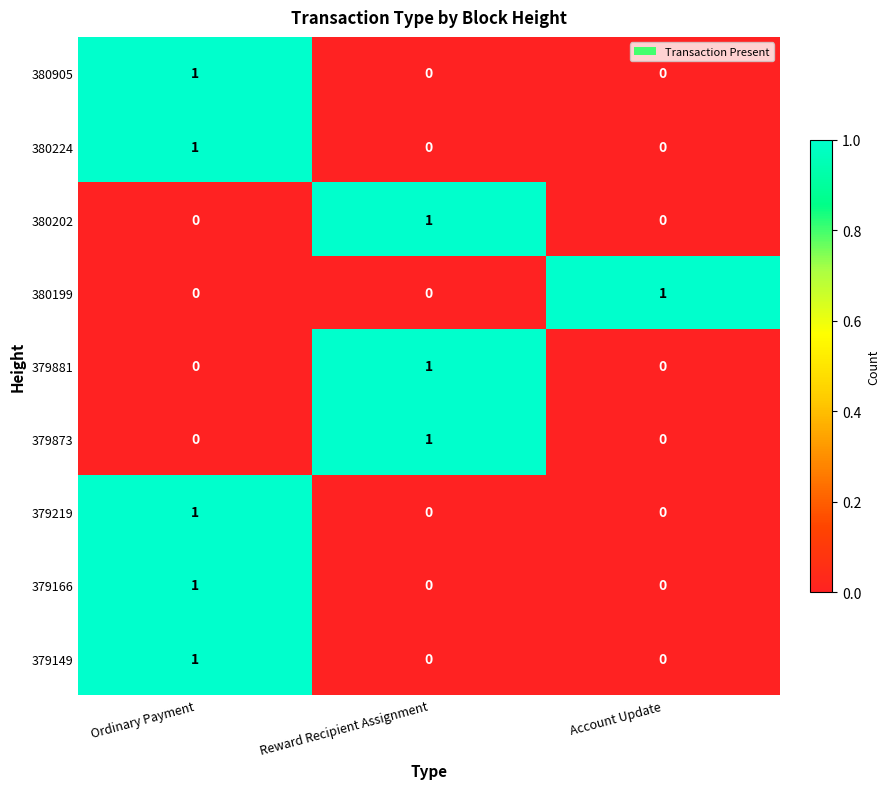

At which label does 380199 reach its peak?

Account Update